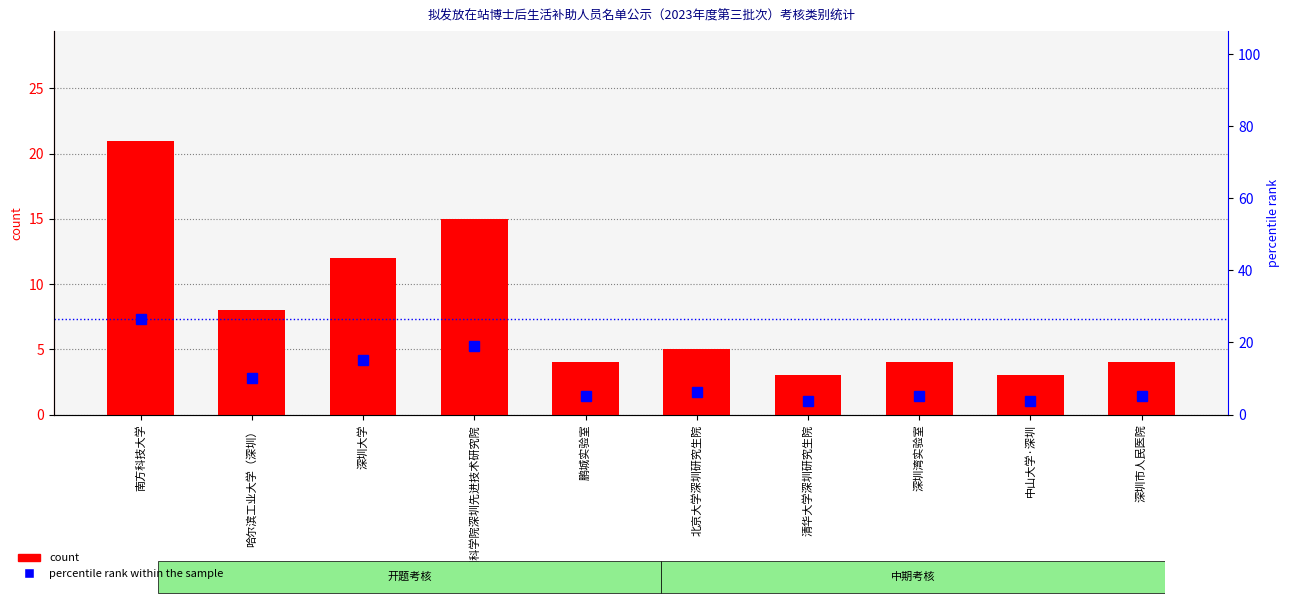

What is the difference between the second highest and second lowest values in the percentile rank within the sample series?

15.2